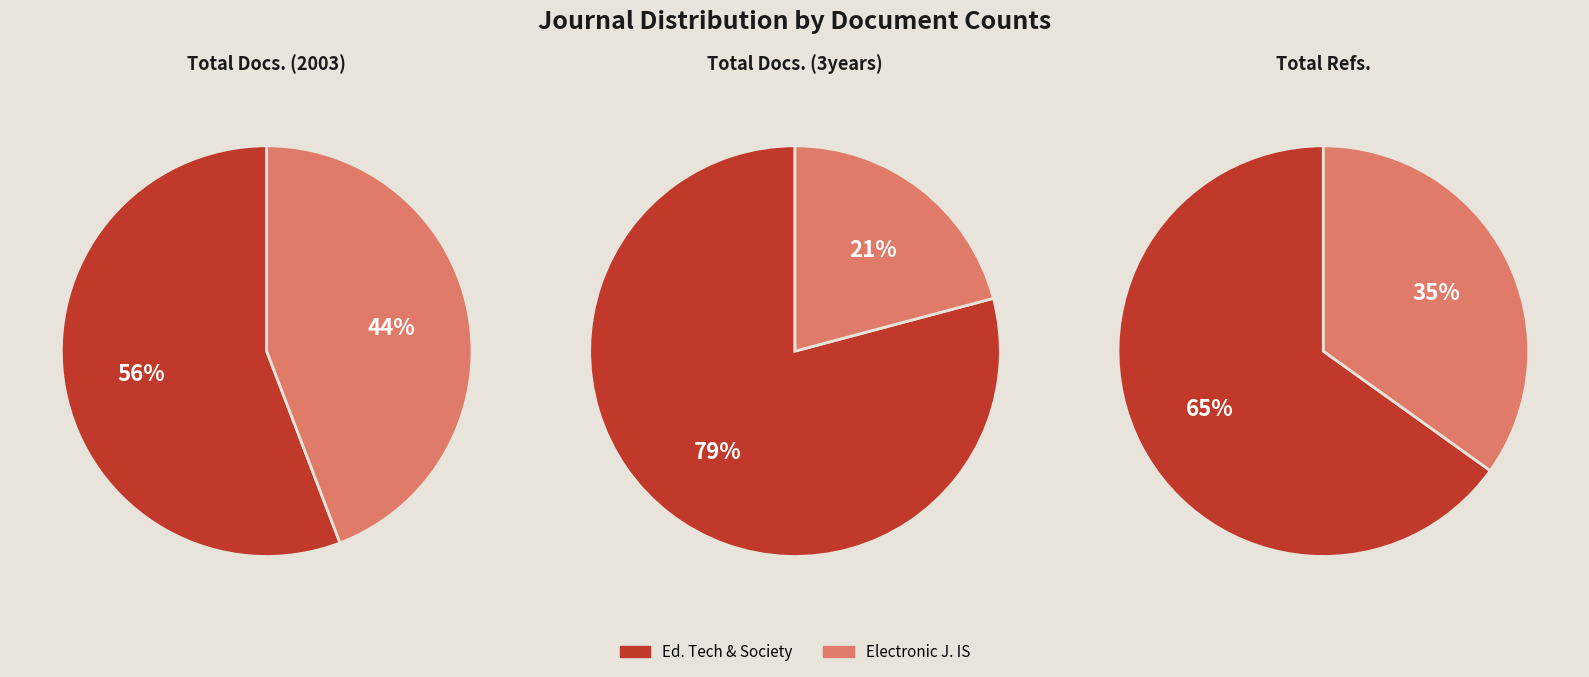

The Educational Technology and Society slice represents 79% of the pie. True or false?

True